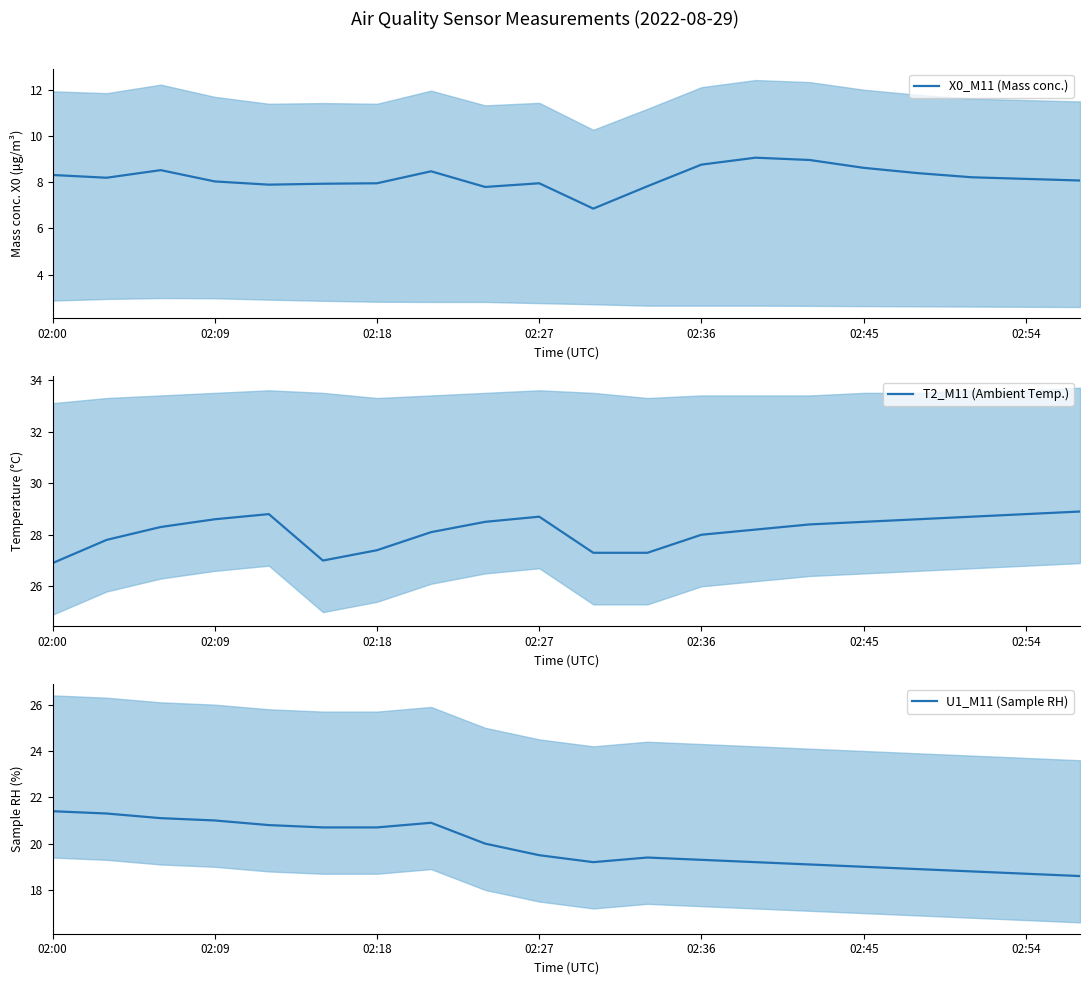

True or false: X0_M11 (Mass conc.) has a value of 8.3 at 02:00.

True